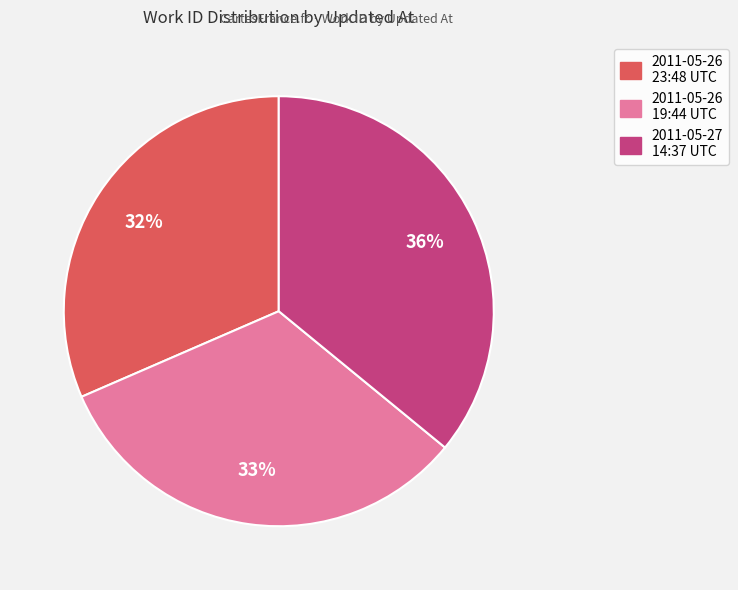

Is there any slice that represents more than half of the pie?

No